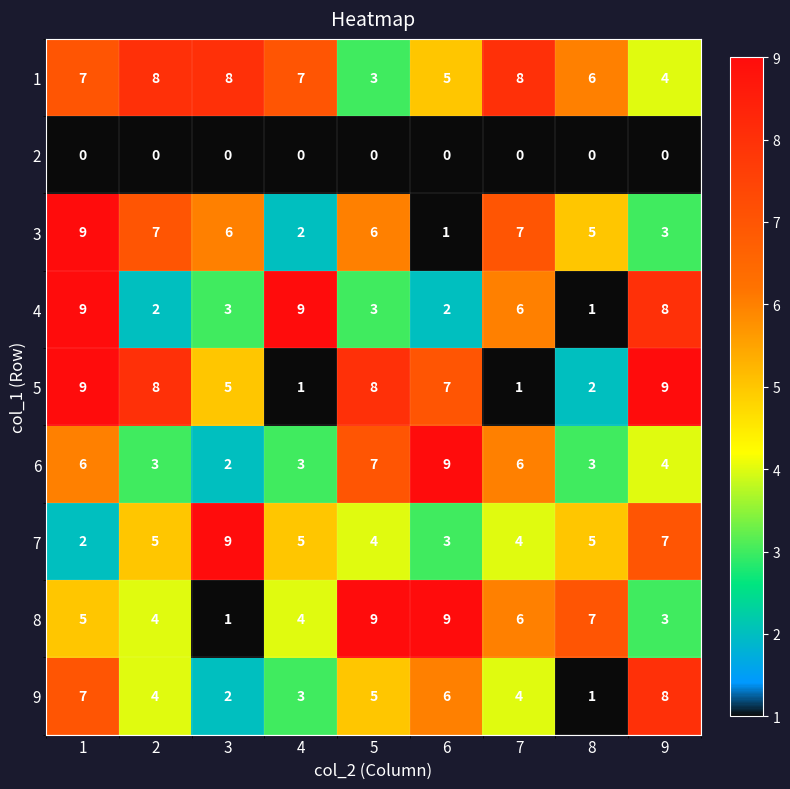

What value does the 5 series have at 6?

7